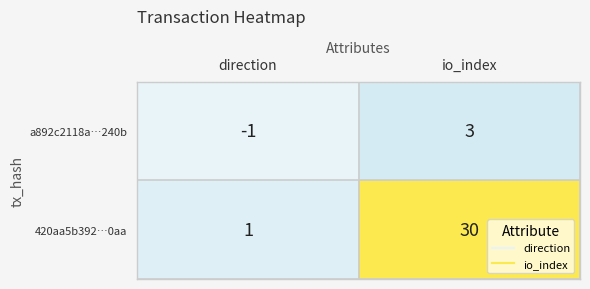

Rank the series by their maximum value, from highest to lowest.

420aa5b392…0aa, a892c2118a…240b